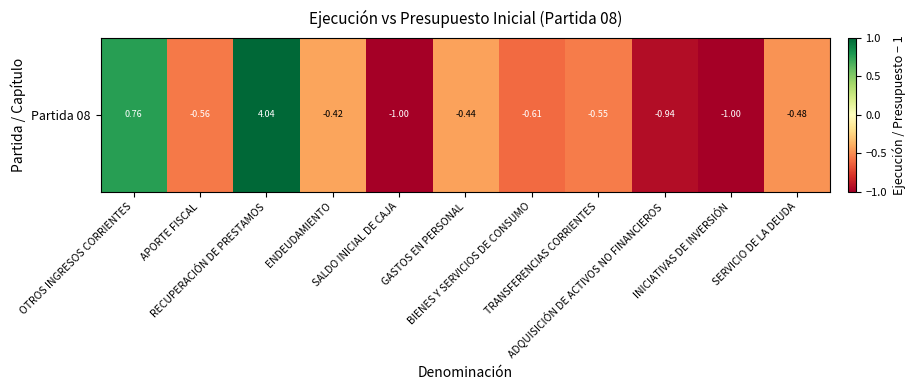

Reading right to left, list all the values displayed in this chart.

-0.5	-1.0	-0.9	-0.6	-0.6	-0.4	-1.0	-0.4	4.0	-0.6	0.8